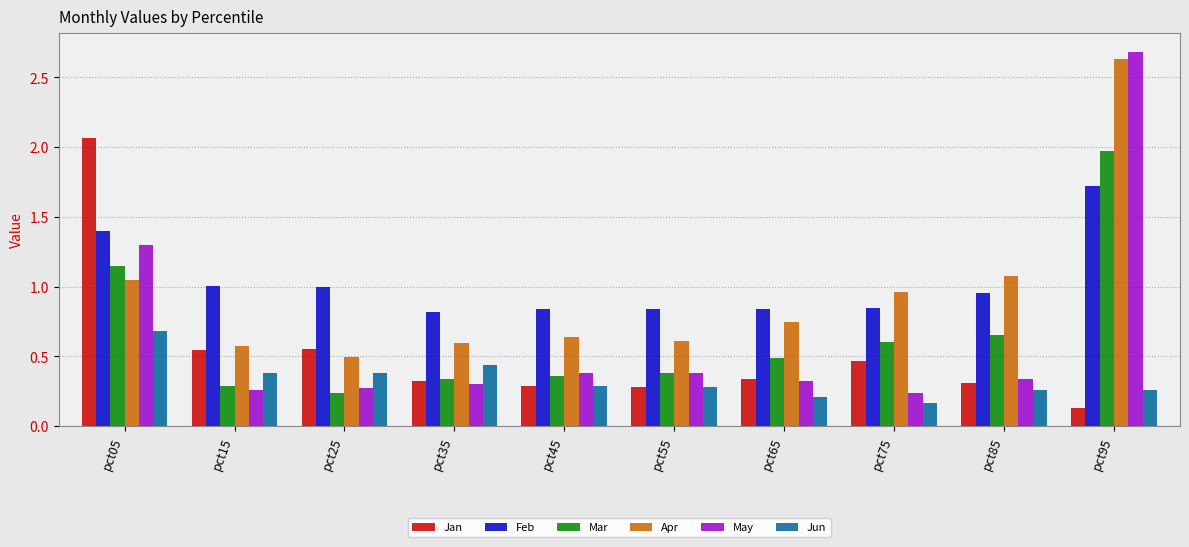

Which series has the largest range (max minus min)?

May